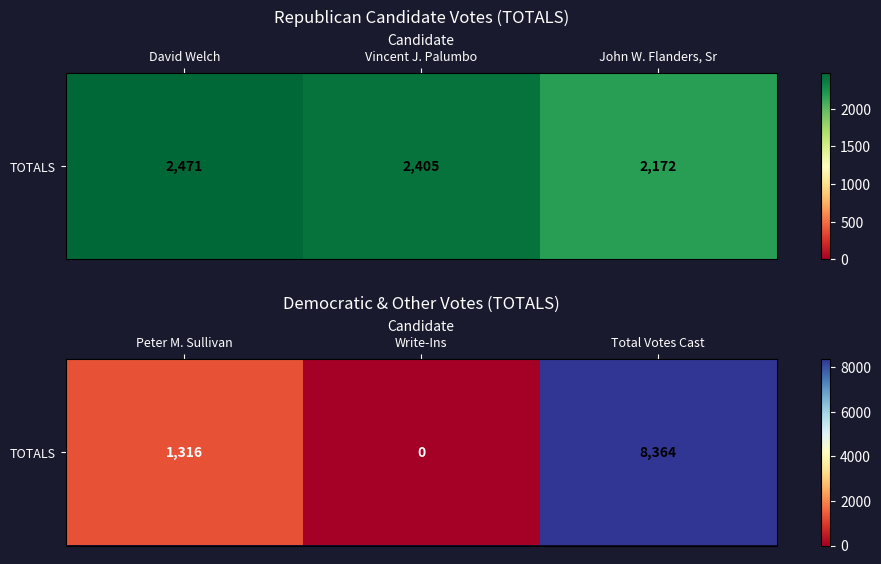

Is it true that the value at Peter M. Sullivan is 2366?

False